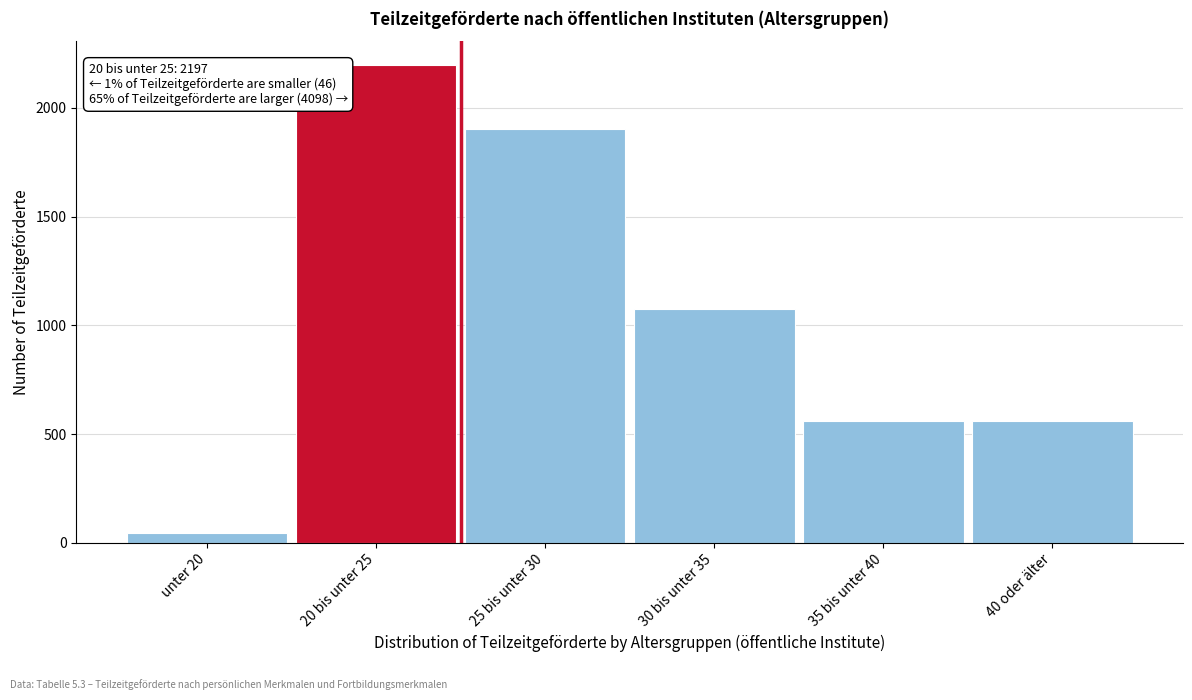

What is the difference between the maximum and second lowest values?

1639